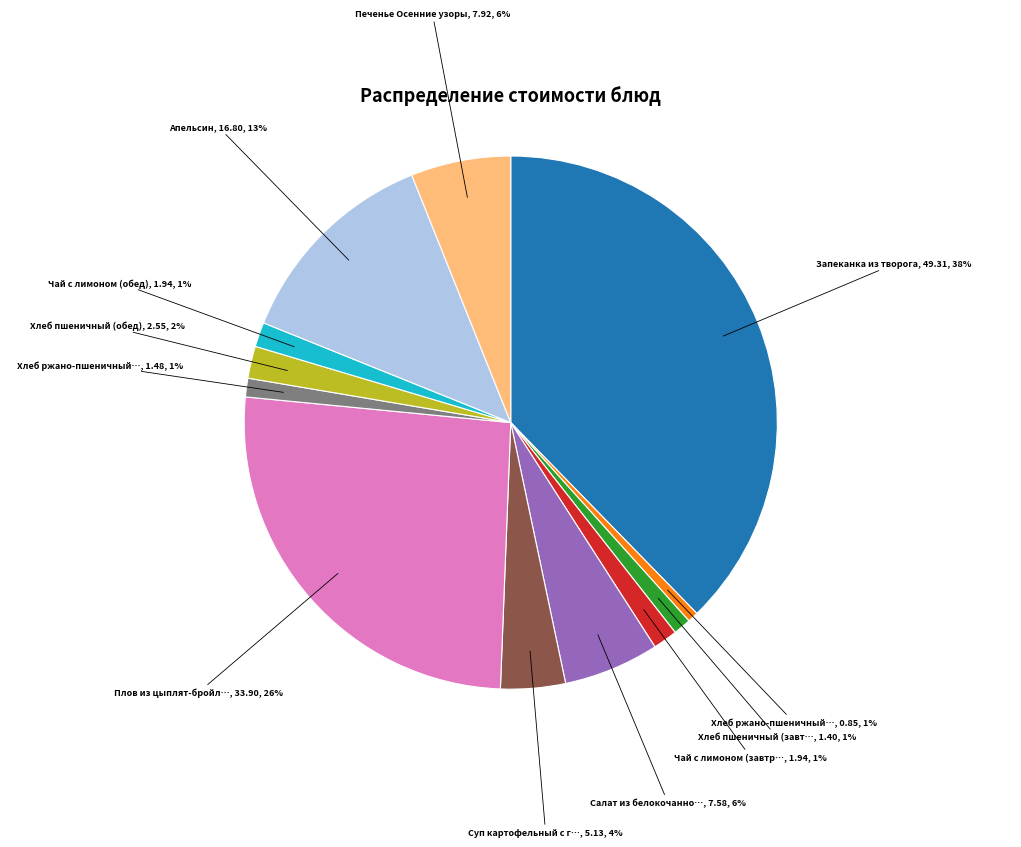

What percentage is the Хлеб ржано-пшеничный…, 1.48, 1% slice, to the nearest percent?

1%